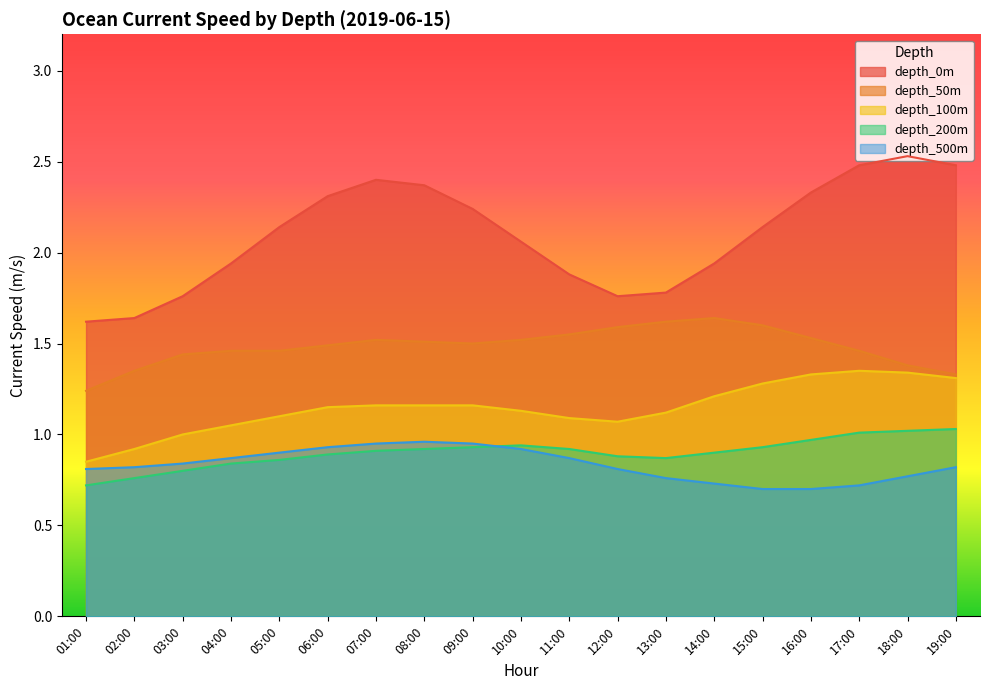

At which label is depth_500m closest to 0?

15:00